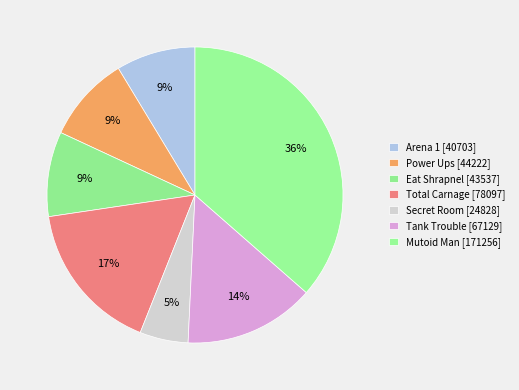

The Secret Room slice represents 1% of the pie. True or false?

False